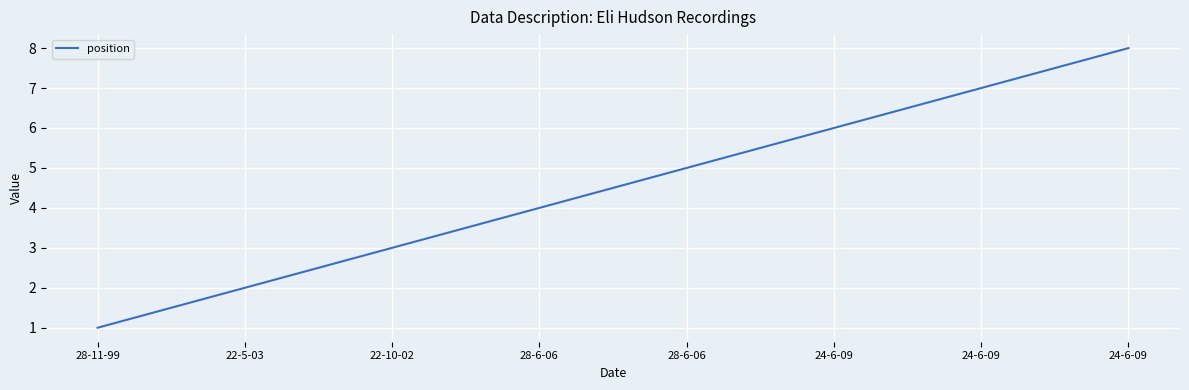

What is the average value?

4